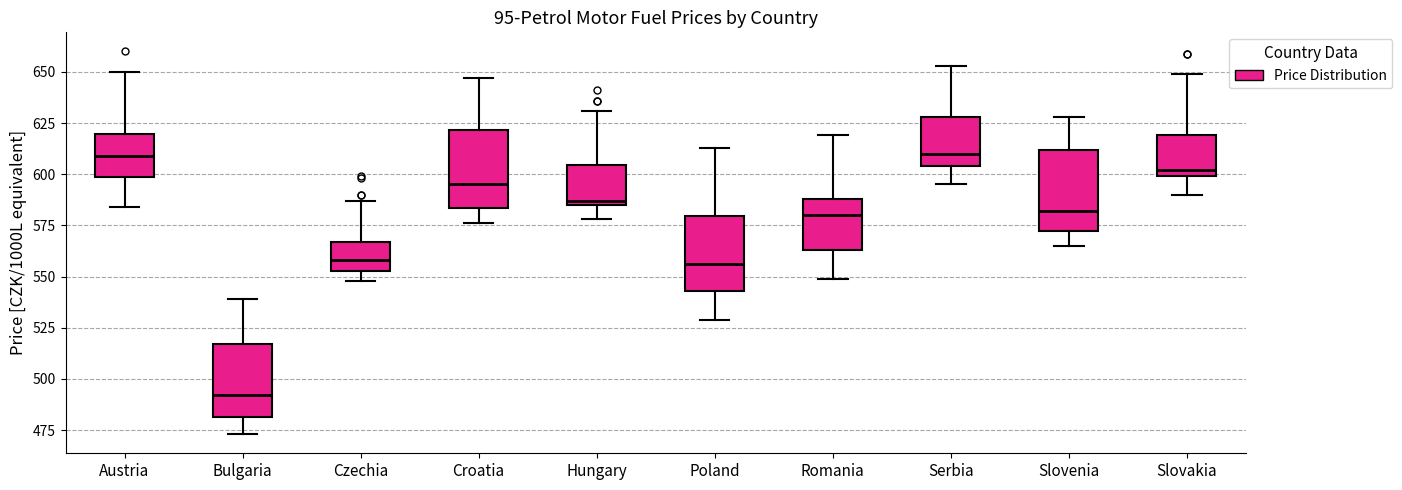

Where is the upper edge of the box for Czechia on the y-axis? The values are not printed on the chart, so give them approximately, as read against the axis.

565